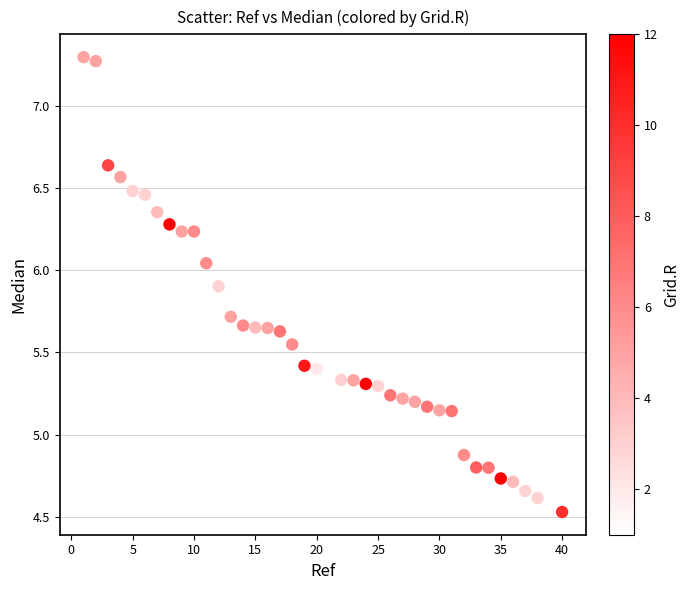

What is the range of Y values (max minus min)?

2.8